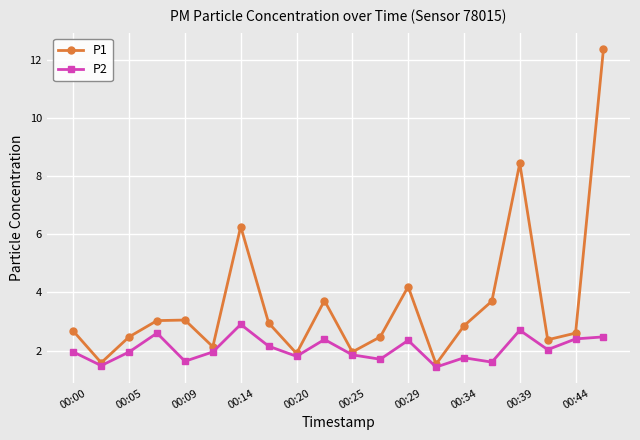

Which series has the largest range (max minus min)?

P1